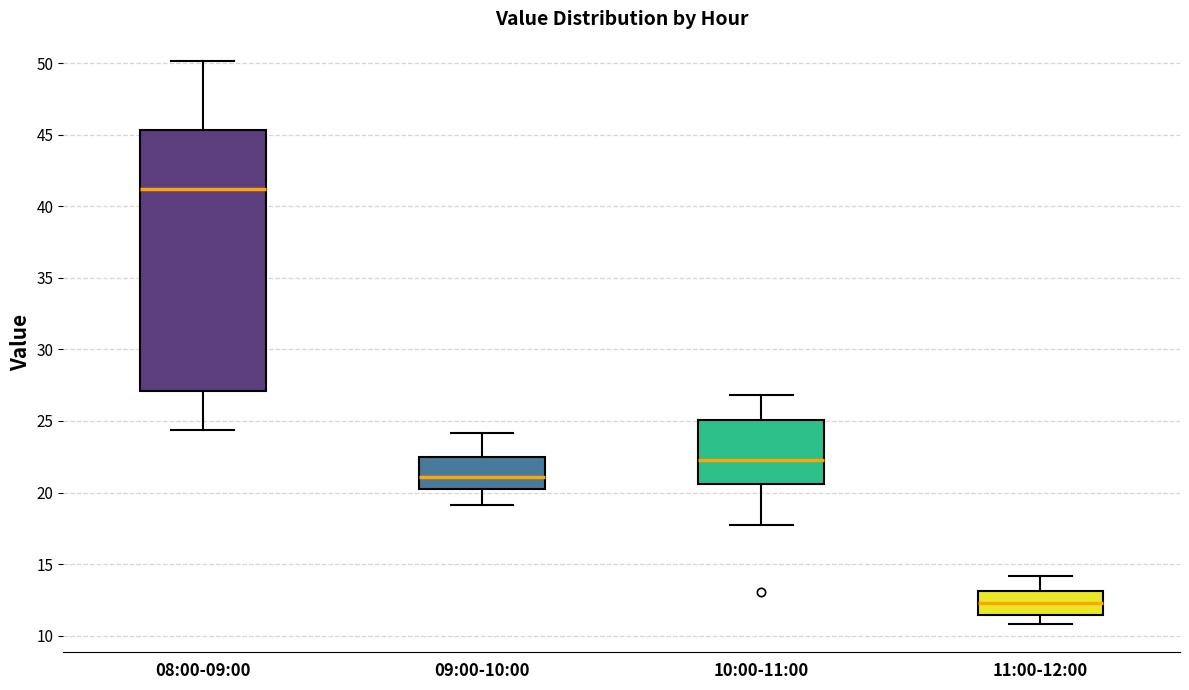

Reading left to right, read every box against the y-axis: the position of its median line, the range the box covers, and the ends of its whiskers. The values are not printed on the chart, so give them approximately, as read against the axis.

08:00-09:00: median 41.0, box 27.0 to 45.5, whiskers 24.5 to 50.0
09:00-10:00: median 21.0, box 20.0 to 22.5, whiskers 19.0 to 24.0
10:00-11:00: median 22.5, box 20.5 to 25.0, whiskers 17.5 to 27.0
11:00-12:00: median 12.5, box 11.5 to 13.0, whiskers 11.0 to 14.0